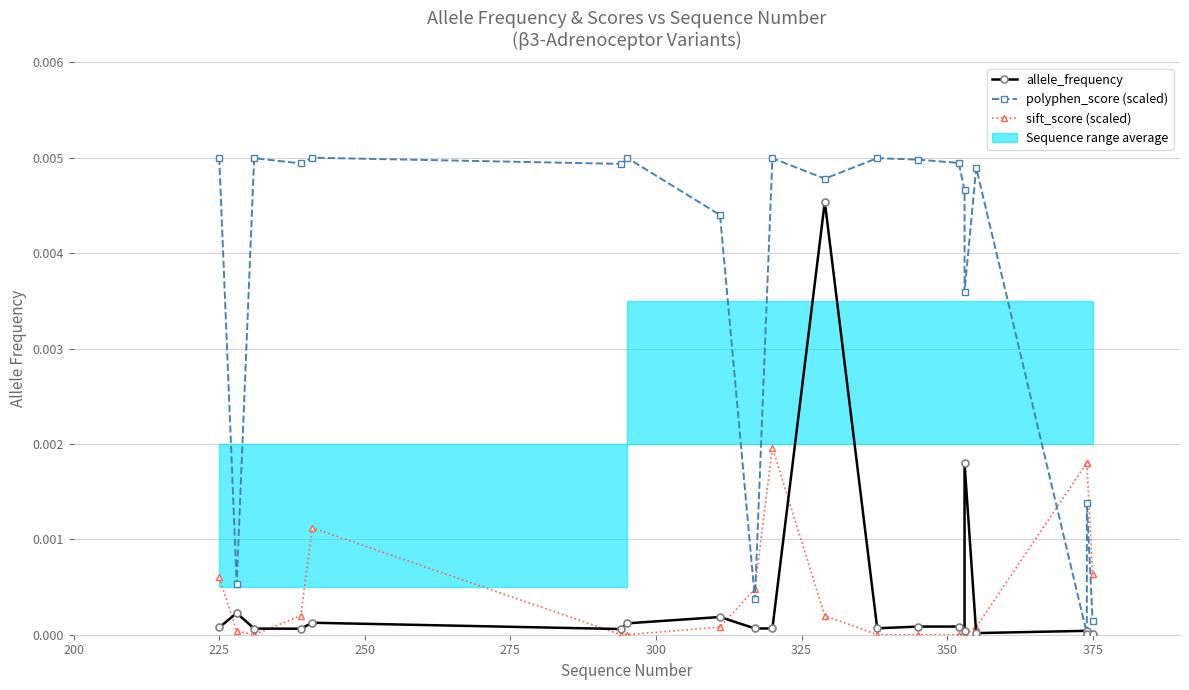

How many data points does each series have?

20